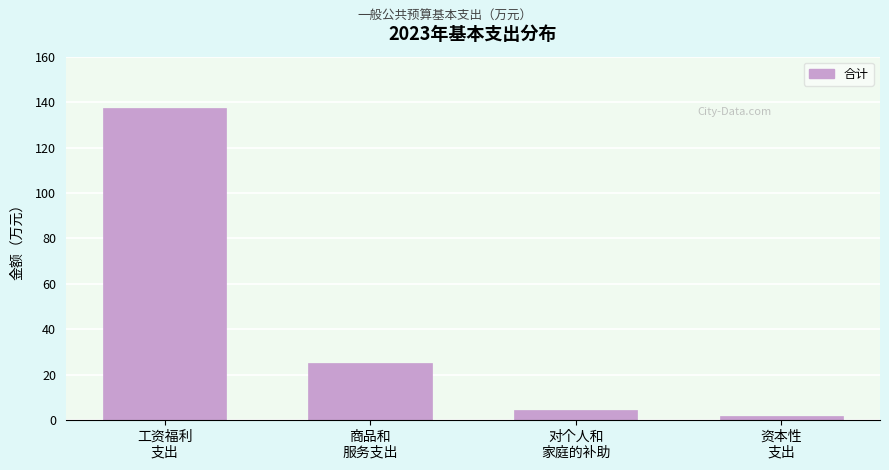

Reading left to right, list all the values displayed in this chart.

137.3	25.3	4.4	2.0